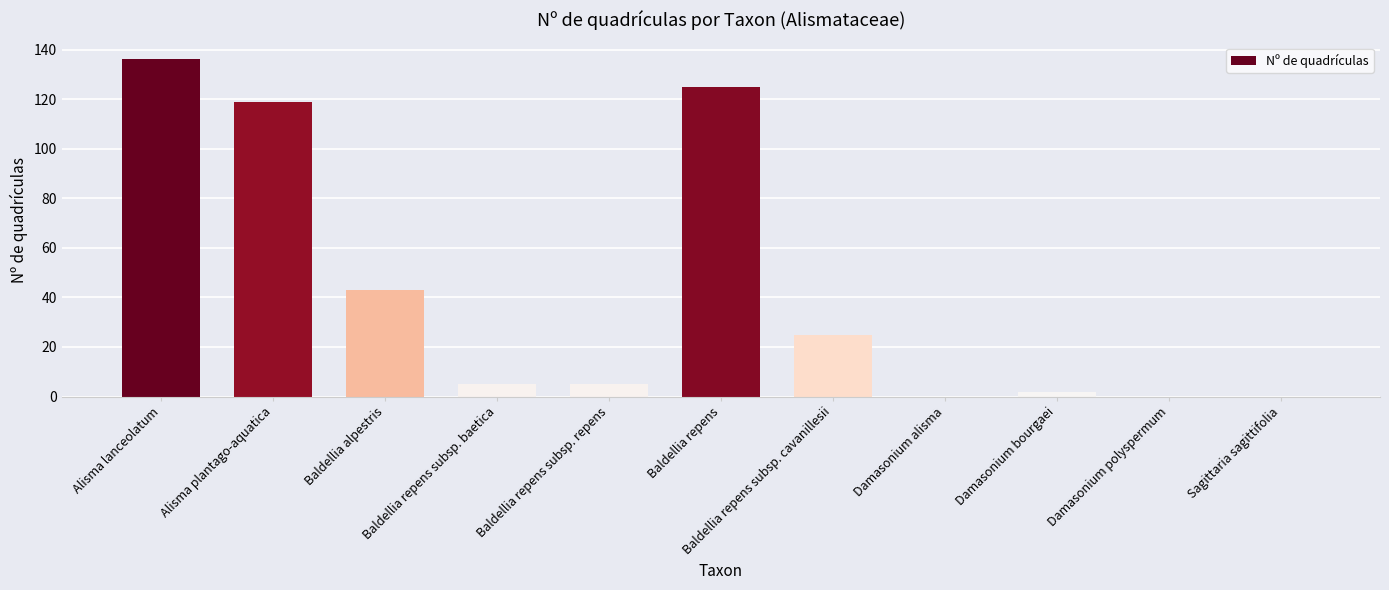

Does the chart contain stacked bars?

No